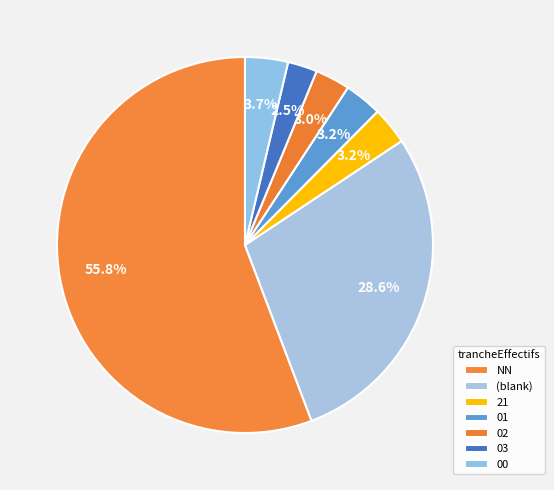

Does 03 represent more than half of the total?

No